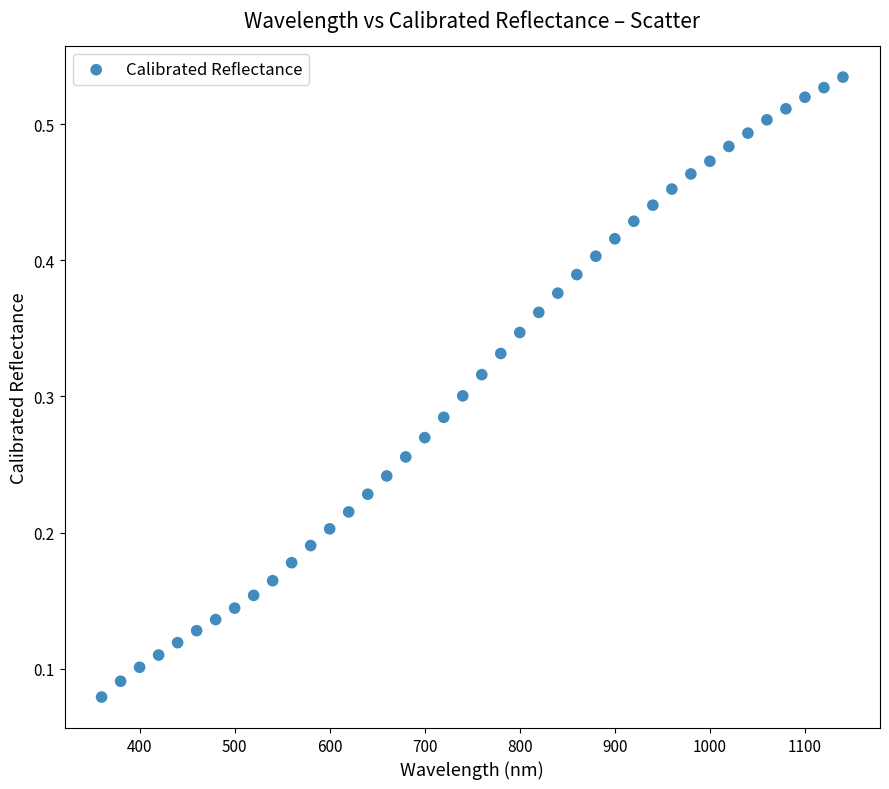

What is the range of X values (max minus min)?

780.0